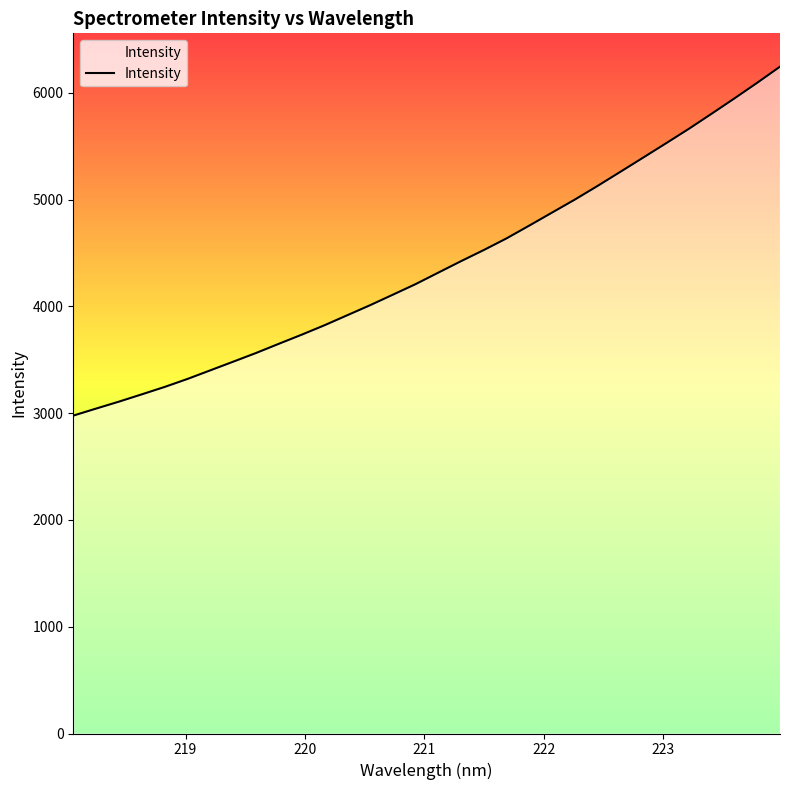

What is the maximum value shown in the chart?

6246.3